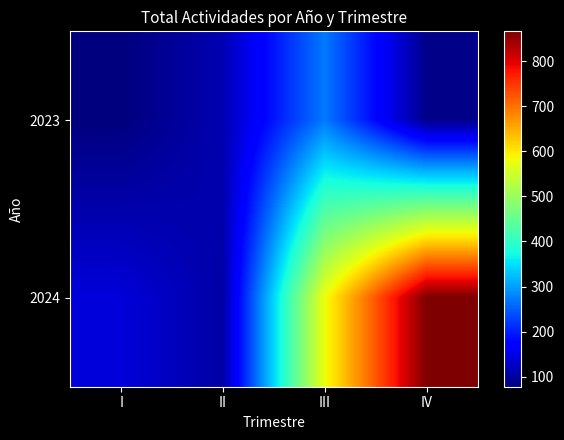

Rank the series by their average value, from highest to lowest.

2024, 2023